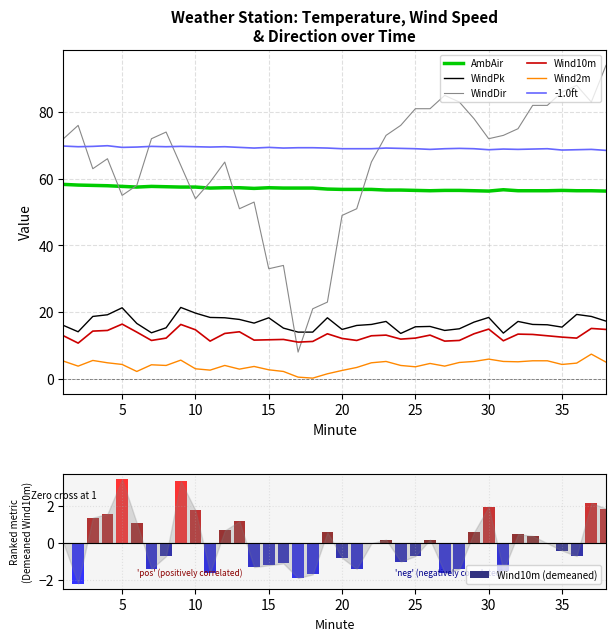

Is the value of AmbAir at 35 greater than the value of Wind10m at 16?

Yes